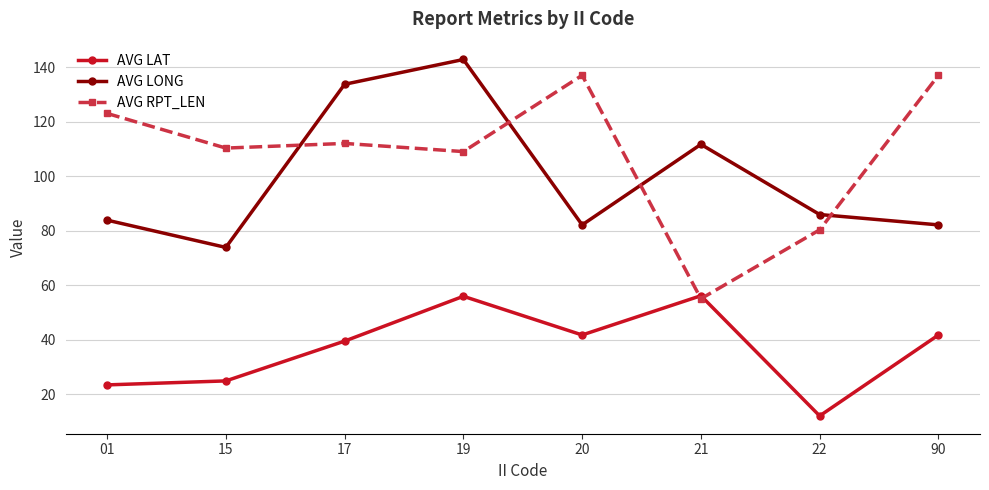

At which category does AVG RPT_LEN reach its first local valley?

15